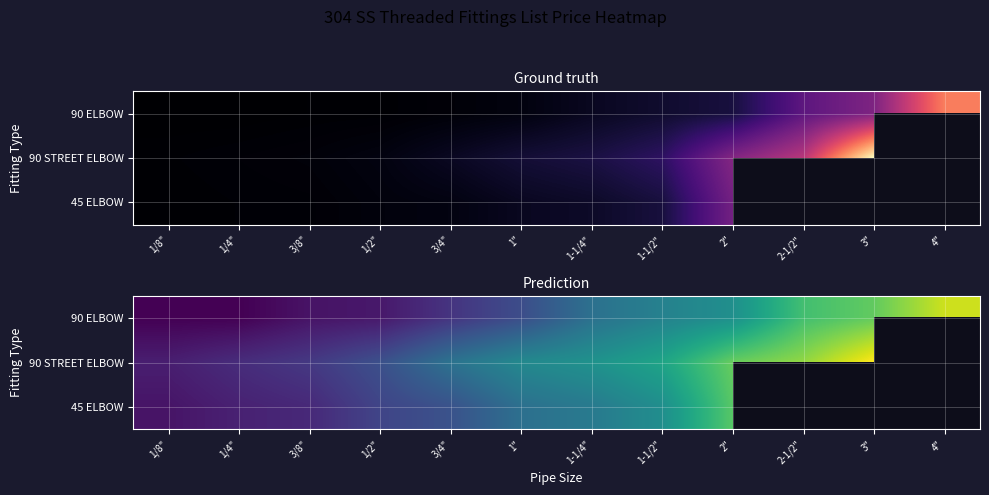

Is the value of 90 STREET ELBOW at 1/4" greater than the value of 90 ELBOW at 1-1/2"?

No